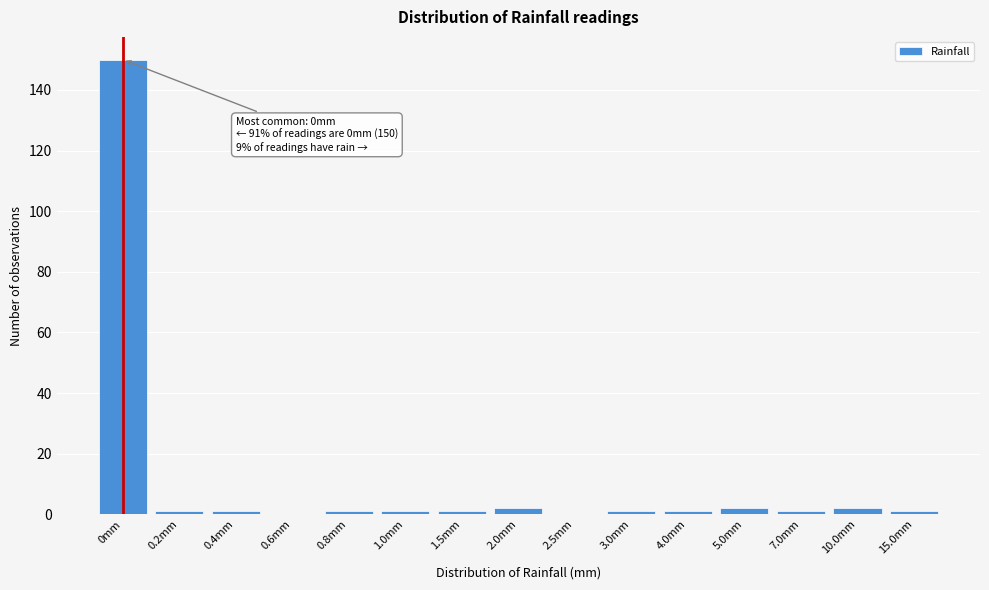

Reading left to right, transcribe all the data shown in this chart.

0mm=150	0.2mm=1	0.4mm=1	0.6mm=0	0.8mm=1	1.0mm=1	1.5mm=1	2.0mm=2	2.5mm=0	3.0mm=1	4.0mm=1	5.0mm=2	7.0mm=1	10.0mm=2	15.0mm=1